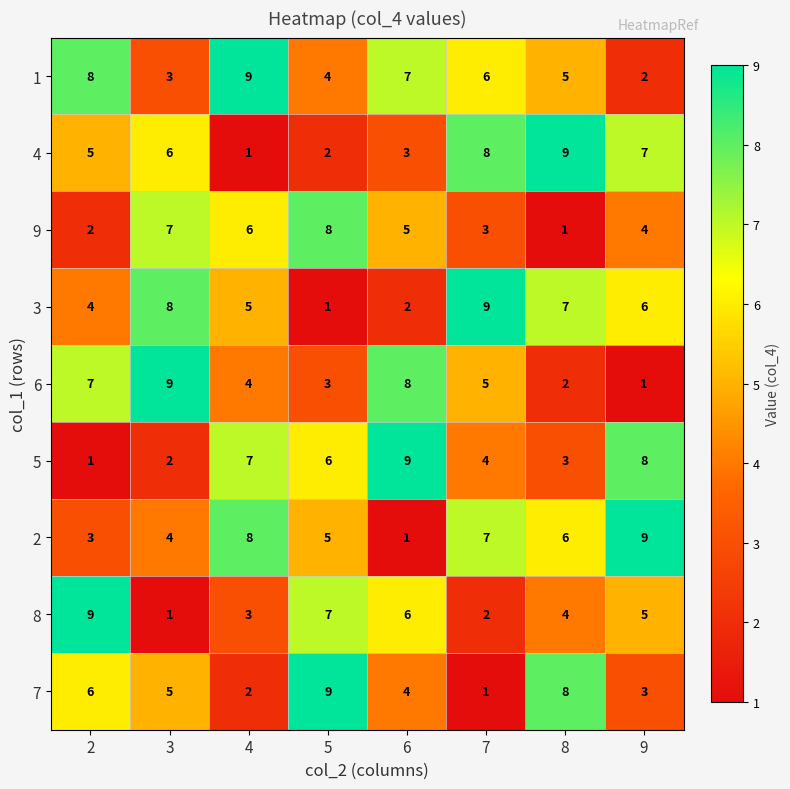

The value of 7 at 5 is 9. True or false?

True